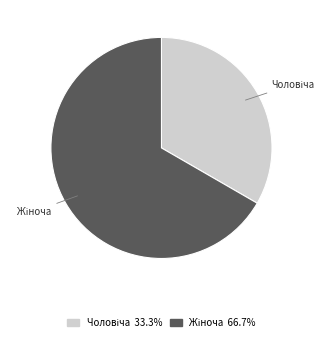

Is there any slice that represents more than half of the pie?

Yes